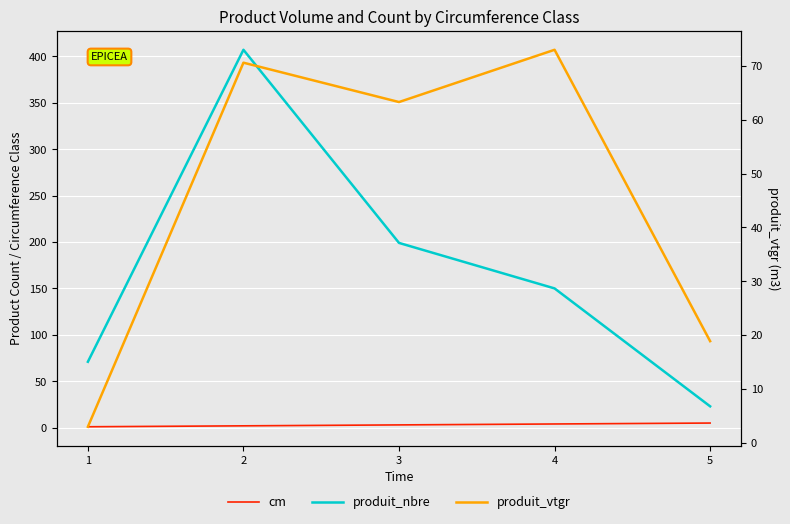

At which category is the sum across all series the highest?

2